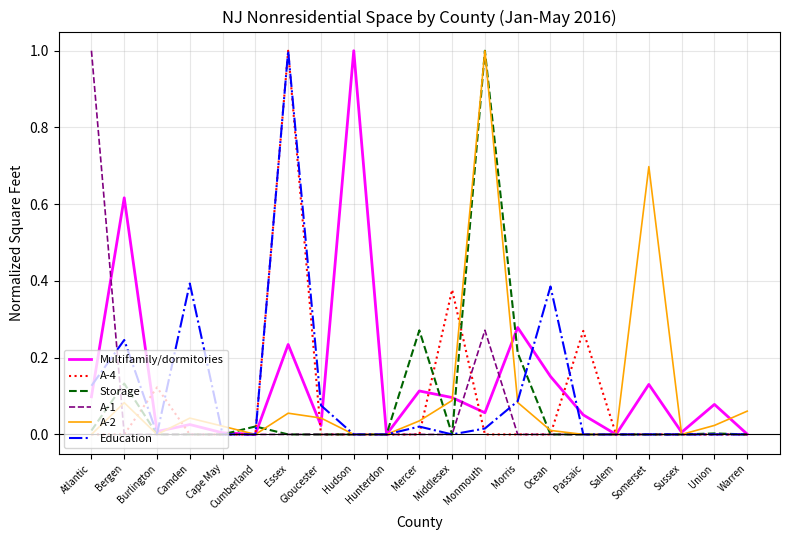

Which series has the largest total across all categories?

Multifamily/dormitories